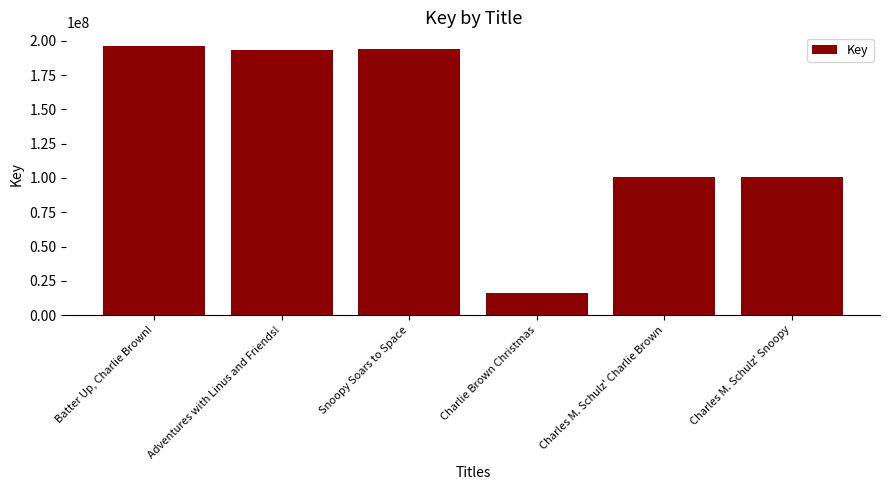

Does the chart contain any negative values?

No